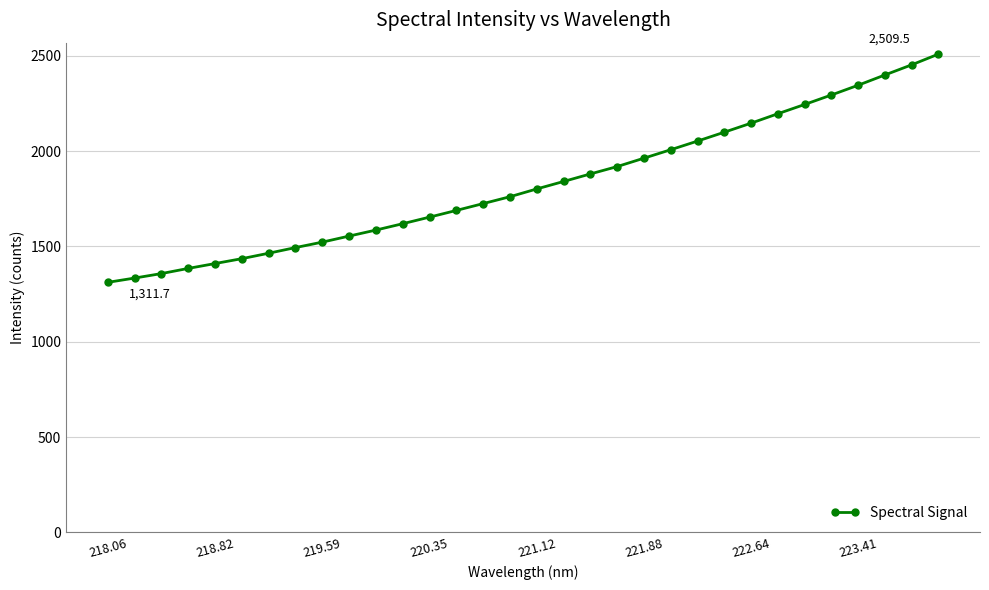

What is the average value?

1827.0